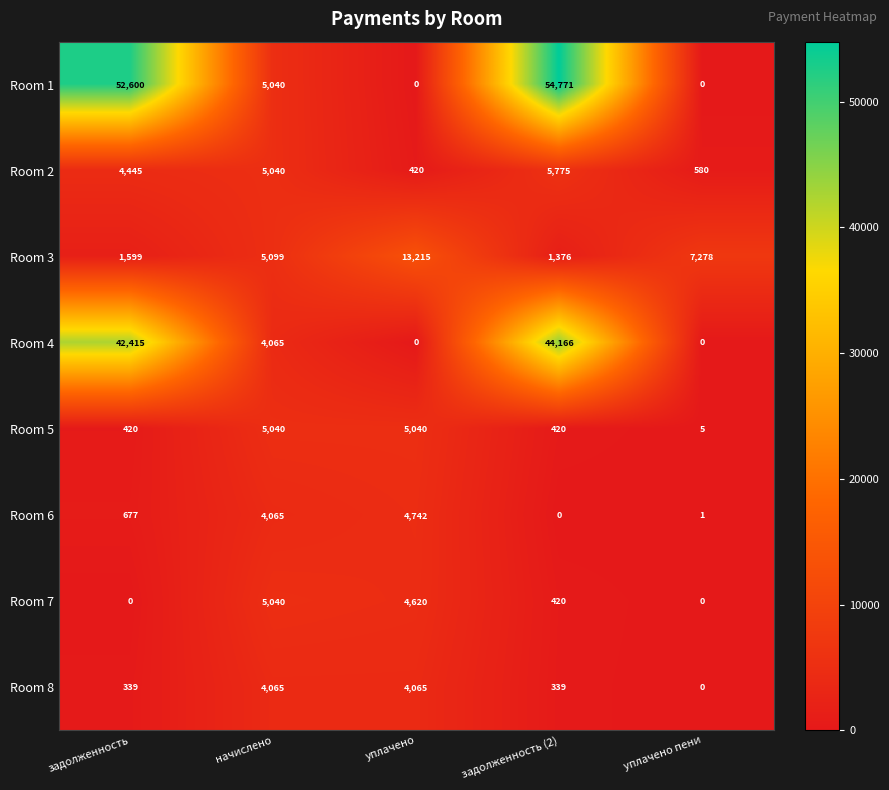

At how many categories does at least one series exceed 47002?

2